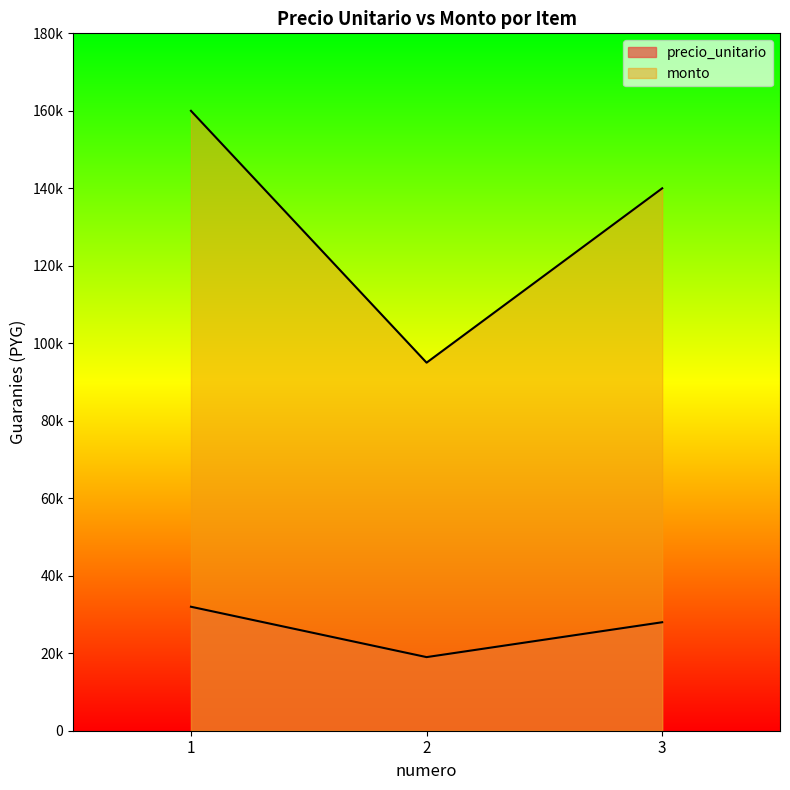

What value does the precio_unitario series have at 1?

32000